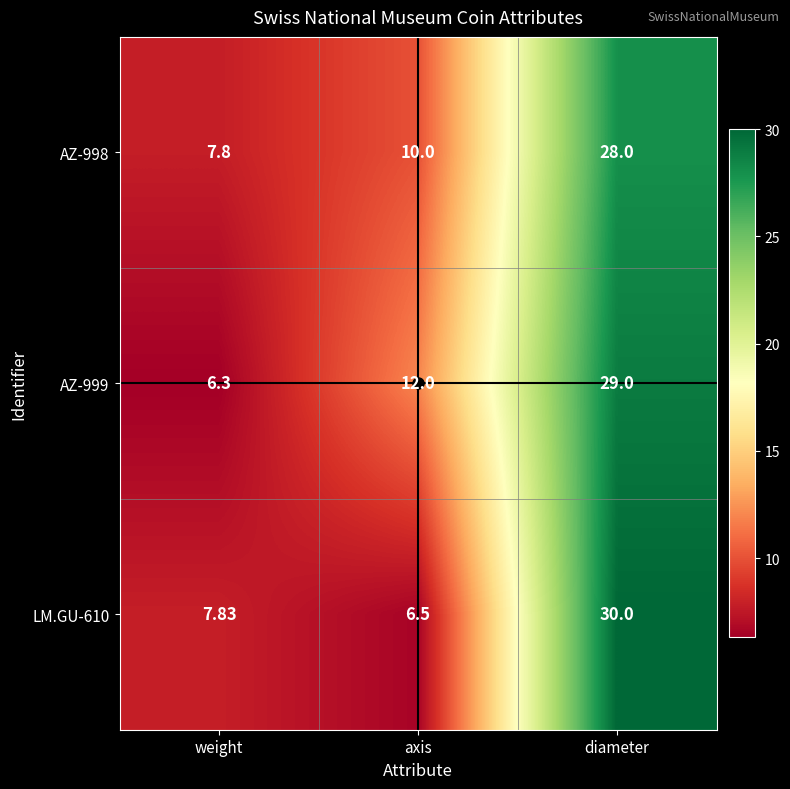

Is the value of AZ-999 at axis greater than the value of AZ-998 at diameter?

No